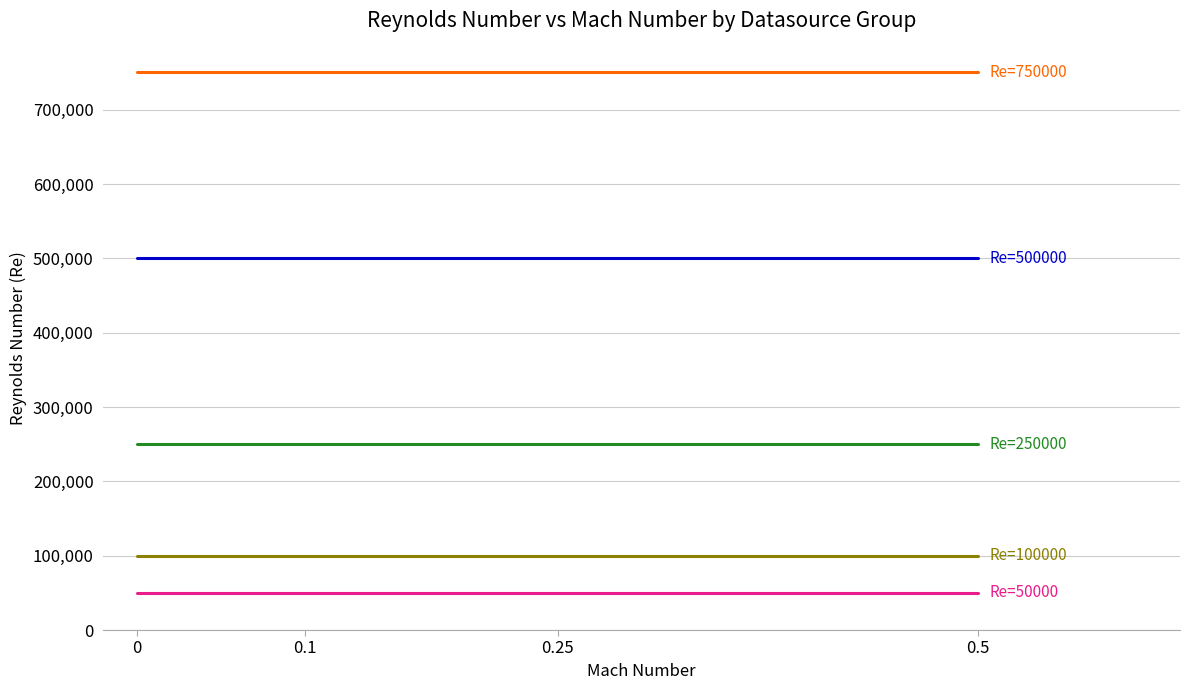

What is the smallest value displayed?

50000